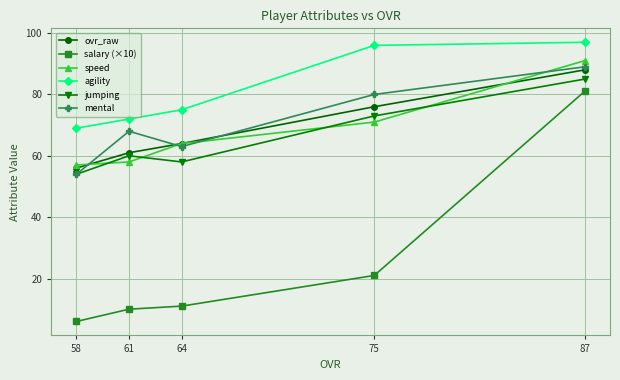

Which series has the widest spread of values?

salary (×10)